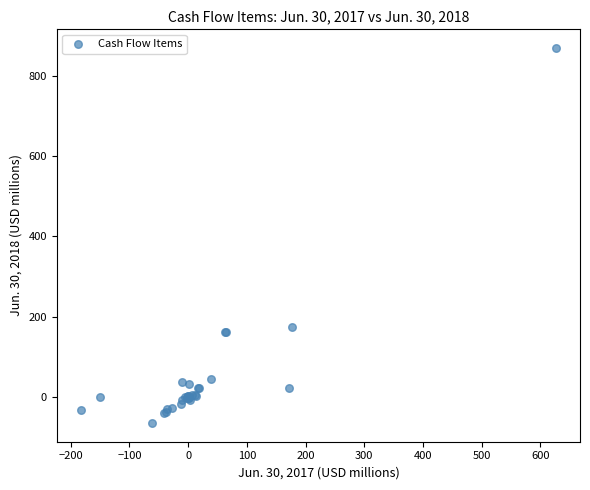

What Y value in the scatter plot is closest to 402?

173.3